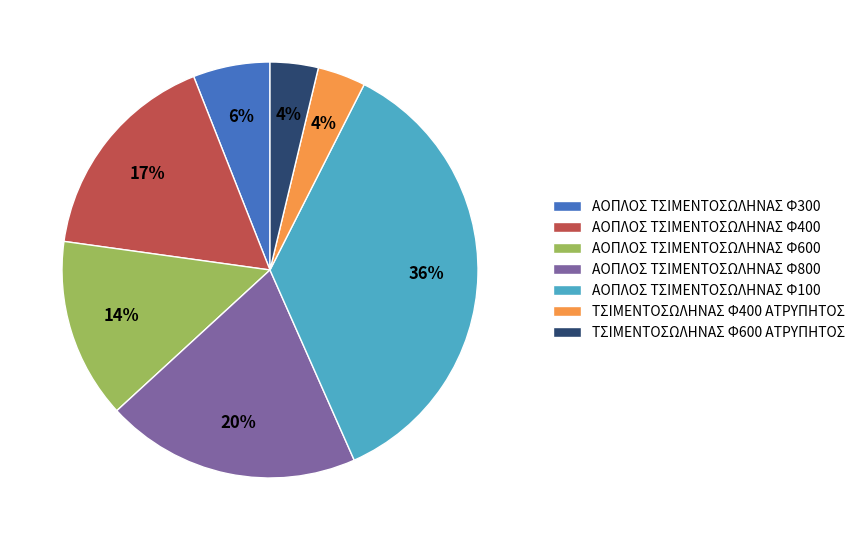

To the nearest percent, what percentage of the pie is ΑΟΠΛΟΣ ΤΣΙΜΕΝΤΟΣΩΛΗΝΑΣ Φ100?

36%